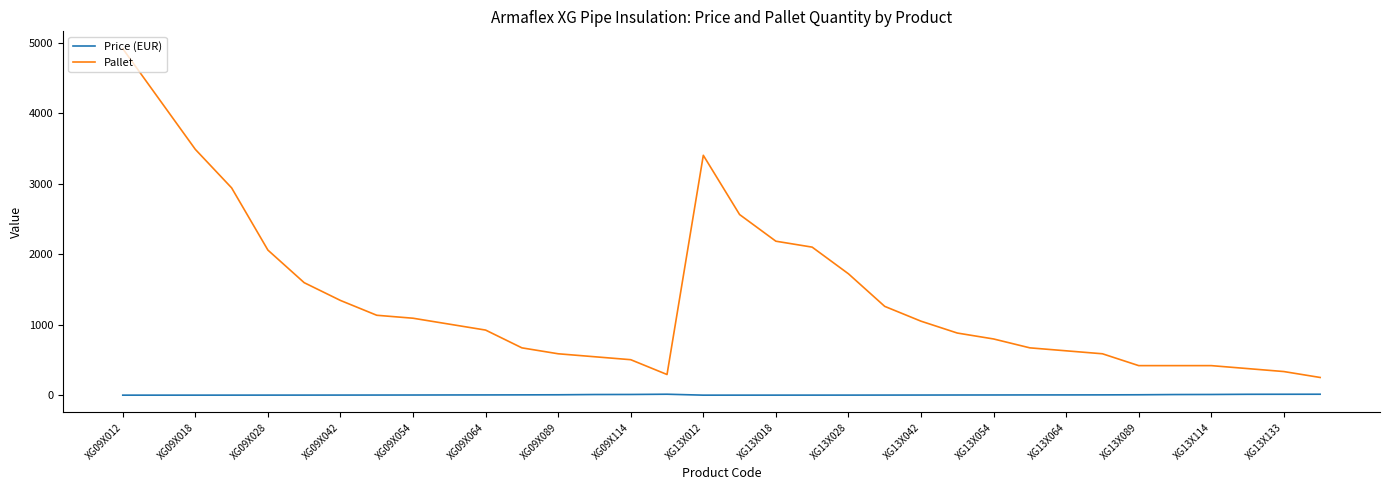

Which series has the widest spread of values?

Pallet